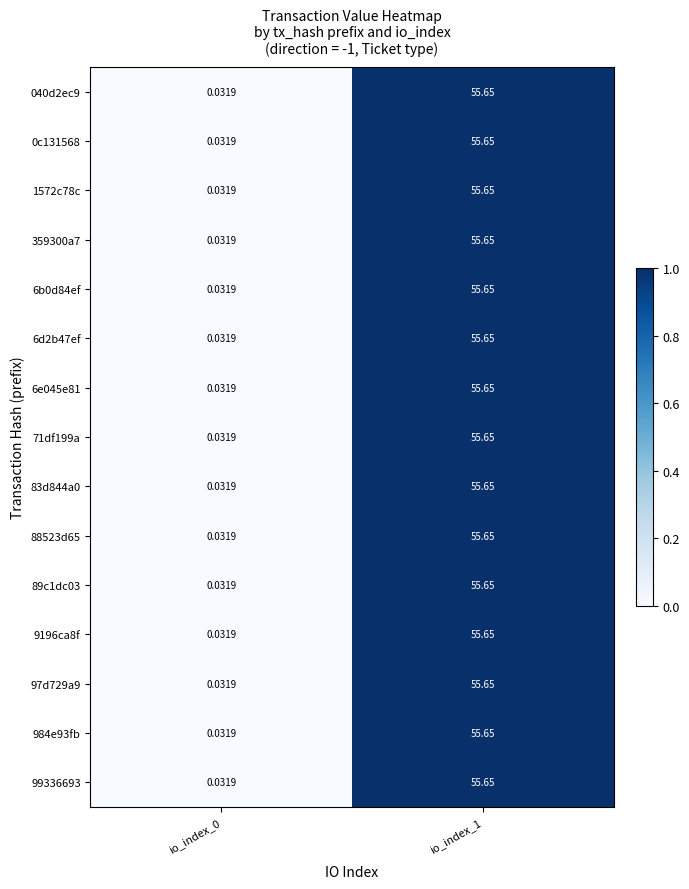

How many data points does each series have?

2